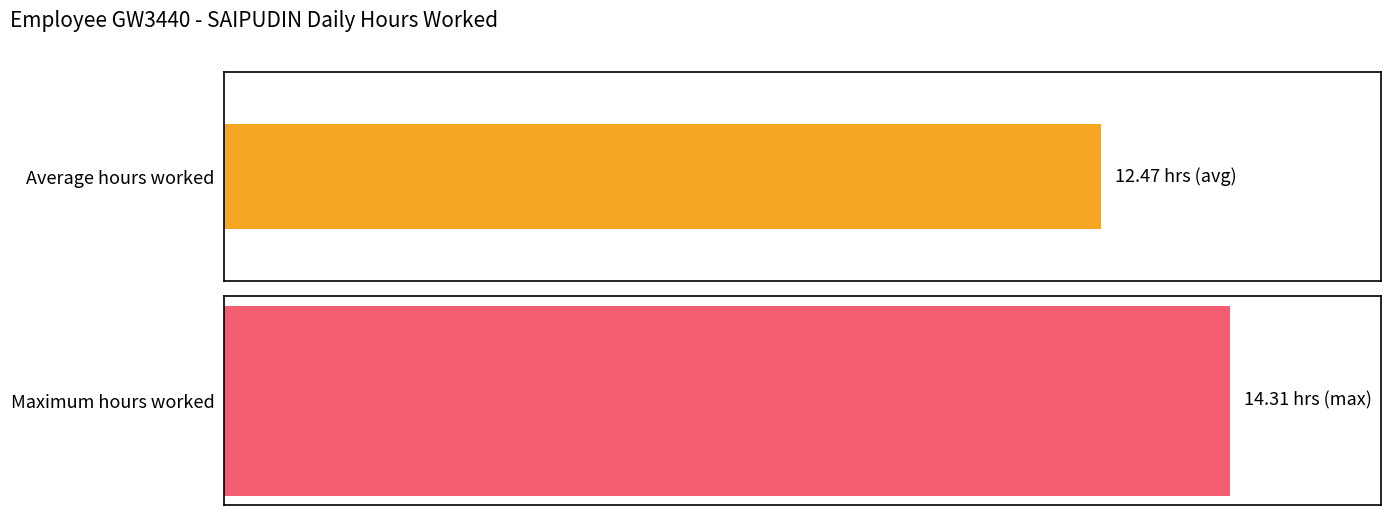

Is it true that Hours Worked equals 4.1 at 27?

False